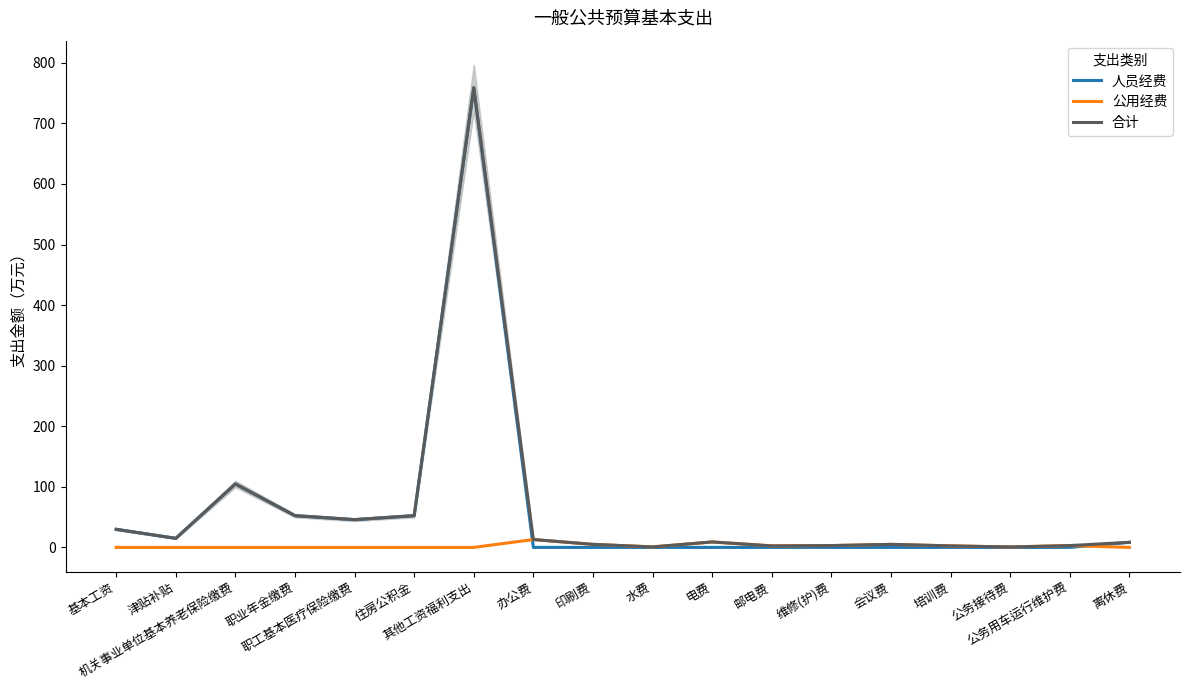

Reading left to right, list all the values displayed in this chart.

人员经费: 29.9	14.9	104.7	52.3	45.8	52.3	758.7	0.0	0.0	0.0	0.0	0.0	0.0	0.0	0.0	0.0	0.0	8.4
公用经费: 0.0	0.0	0.0	0.0	0.0	0.0	0.0	13.0	5.0	0.8	9.0	2.5	3.0	5.0	2.5	0.7	3.0	0.0
合计: 29.9	14.9	104.7	52.3	45.8	52.3	758.7	13.0	5.0	0.8	9.0	2.5	3.0	5.0	2.5	0.7	3.0	8.4